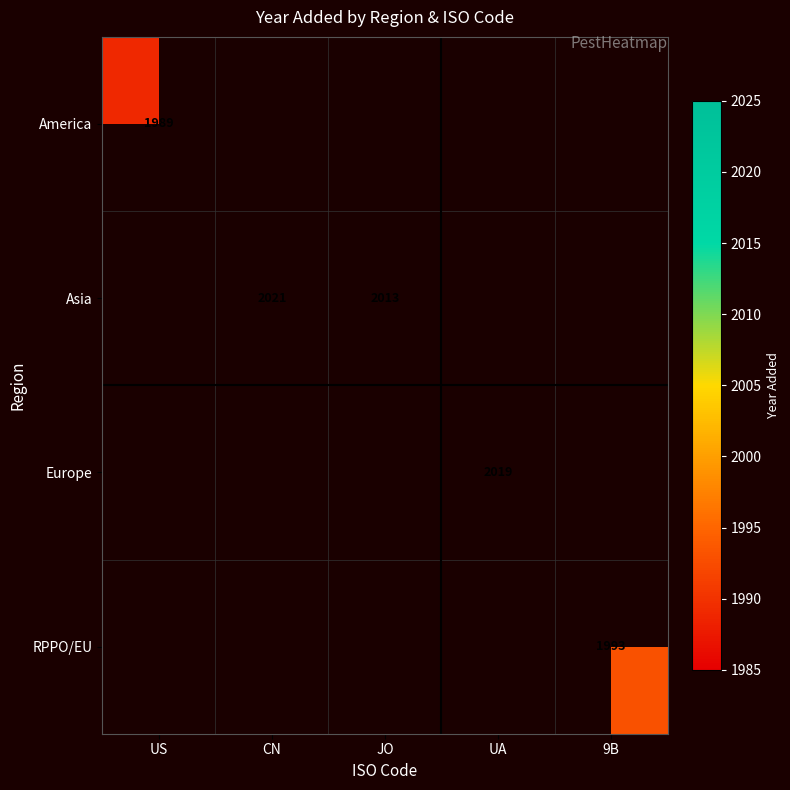

True or false: Asia has a value of 3469 at CN.

False